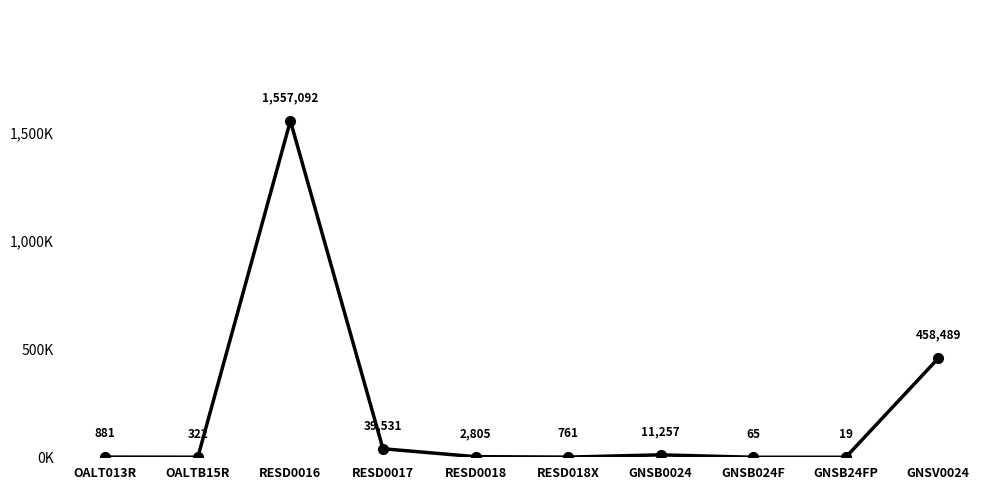

Does the chart have visible grid lines?

No